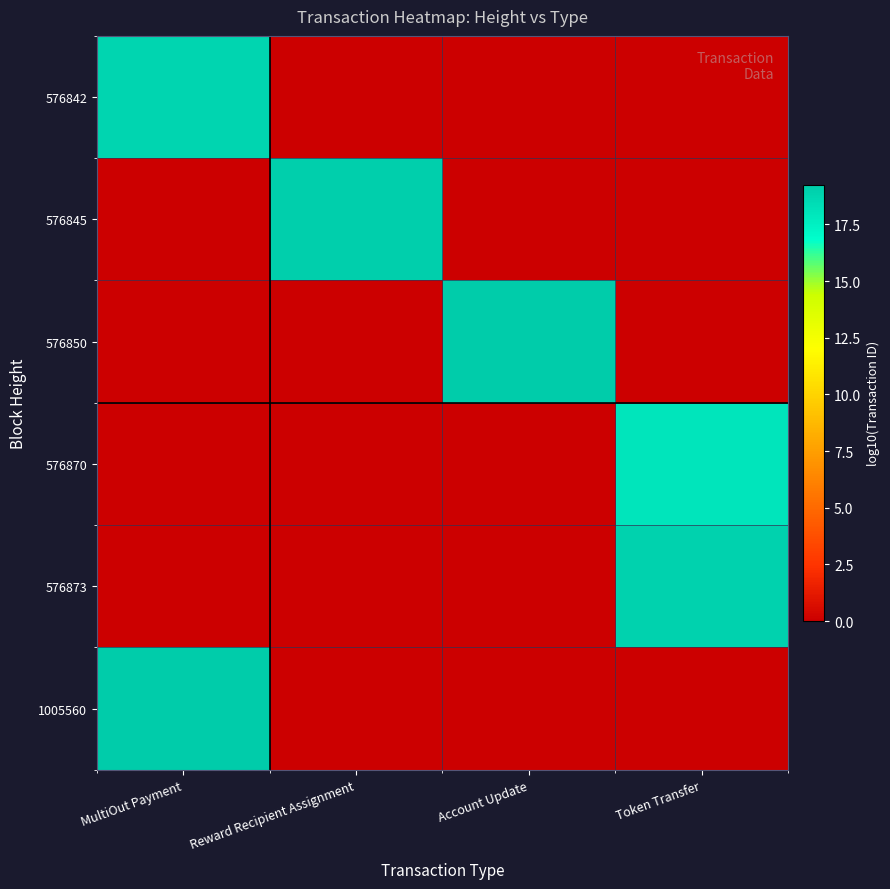

Which series has the largest range (max minus min)?

1005560